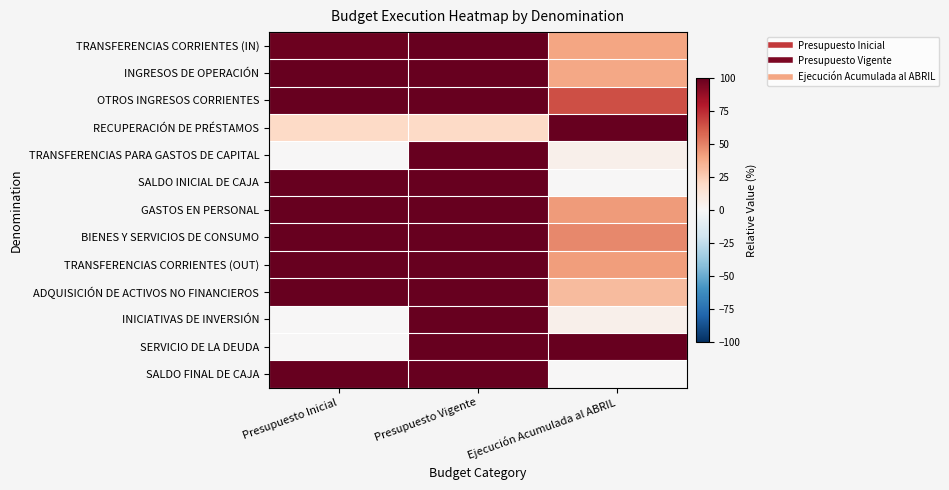

Which label corresponds to the largest value in the chart?

Presupuesto Vigente